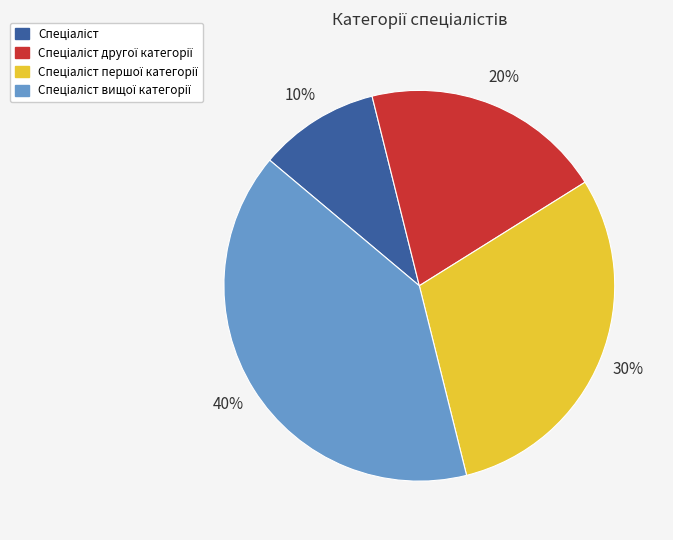

To the nearest percent, what is the difference between the largest and smallest slice percentages?

30%